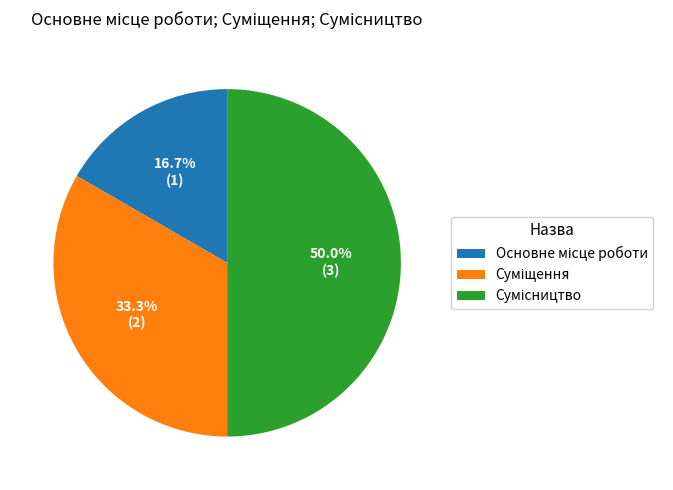

Rank the categories by value from lowest to highest.

Основне місце роботи, Суміщення, Сумісництво